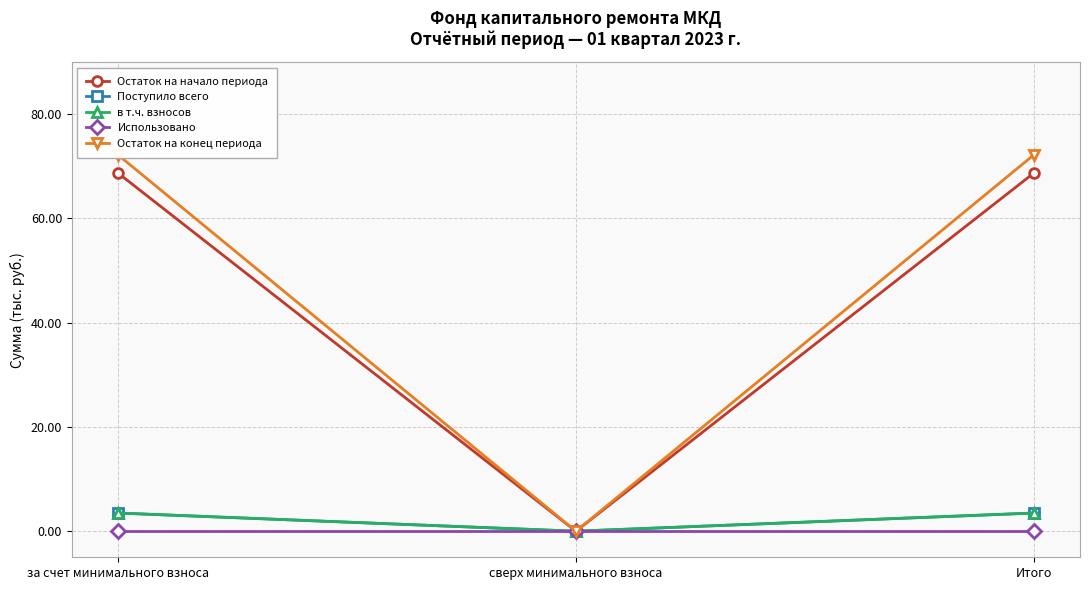

What is the label of the 2nd point from the right?

сверх минимального взноса